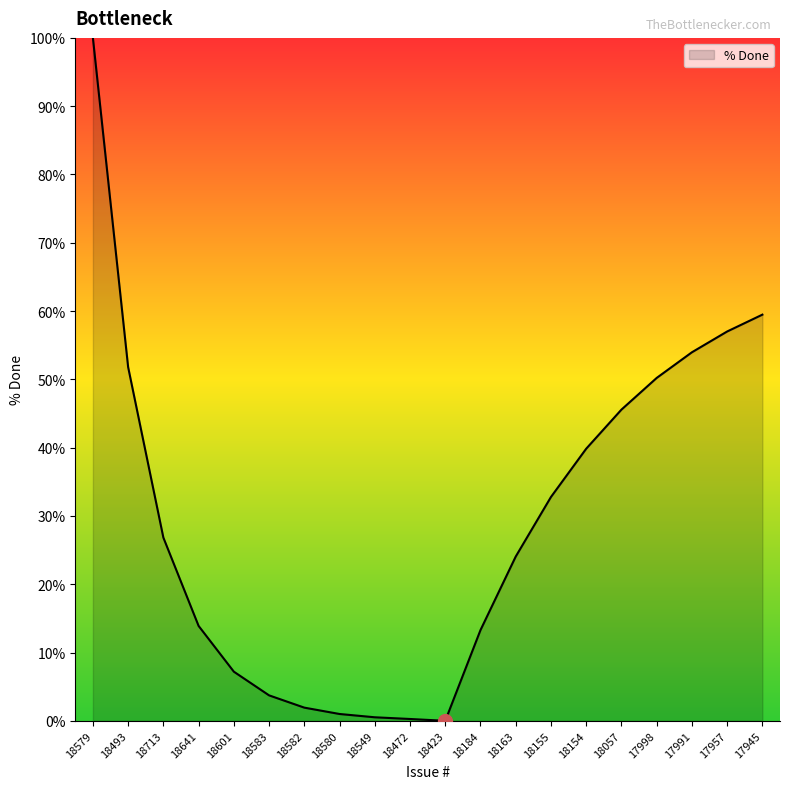

The chart shows a value of 45.6 at 18057. True or false?

True